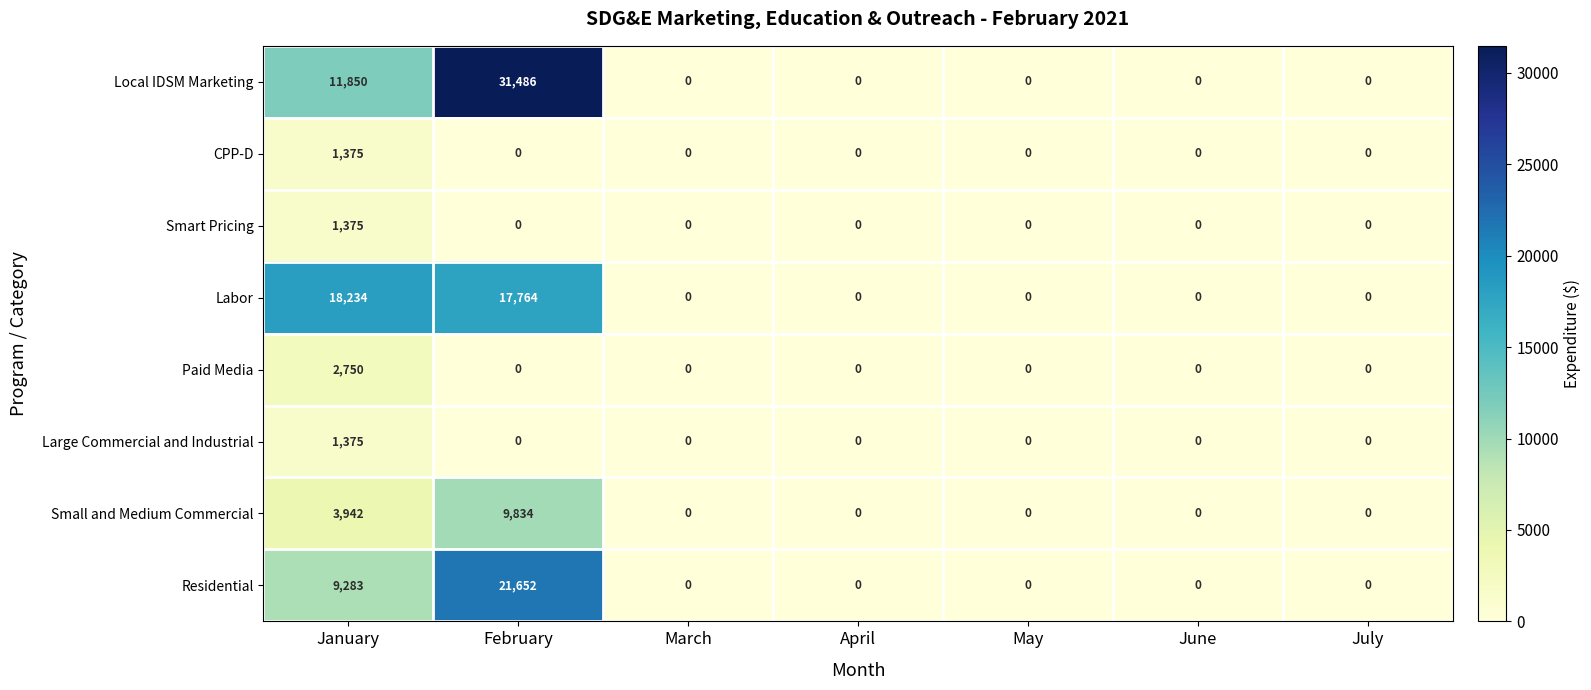

Is the value of CPP-D at January greater than the value of Small and Medium Commercial at February?

No